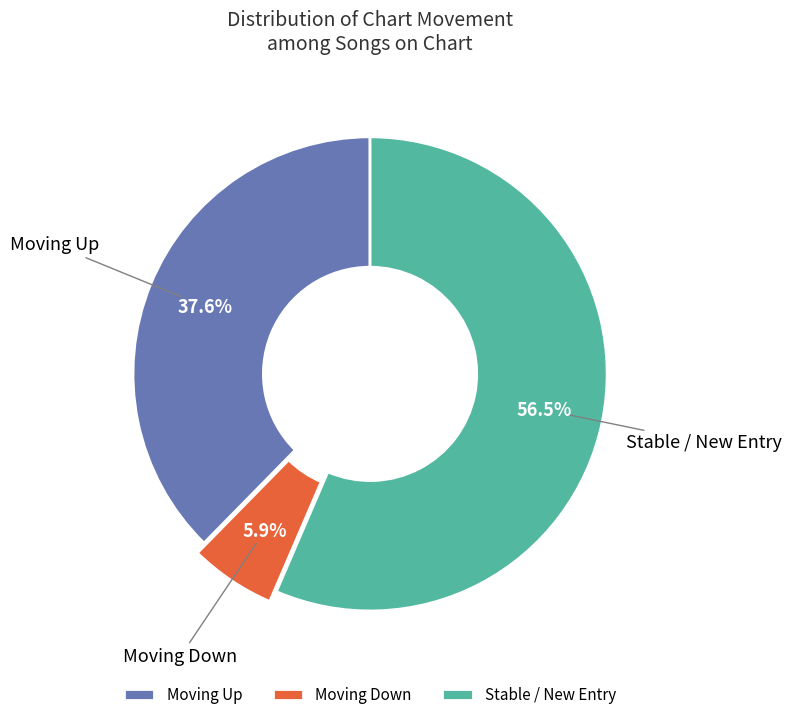

Approximately how many times larger is the value at Stable / New Entry compared to Moving Down?

9.6